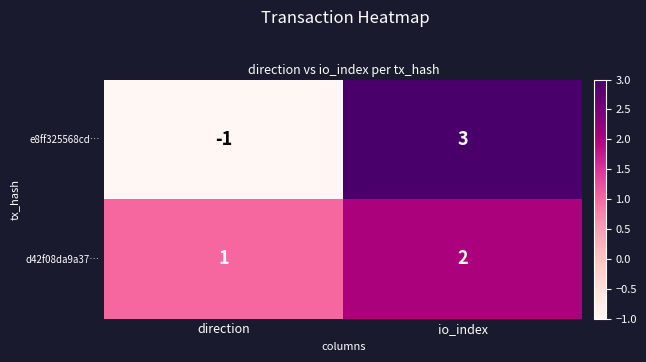

At which label does d42f08da9a37… reach its minimum?

direction